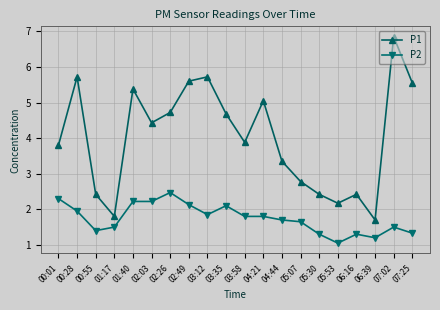

True or false: P1 and P2 cross at least once.

False